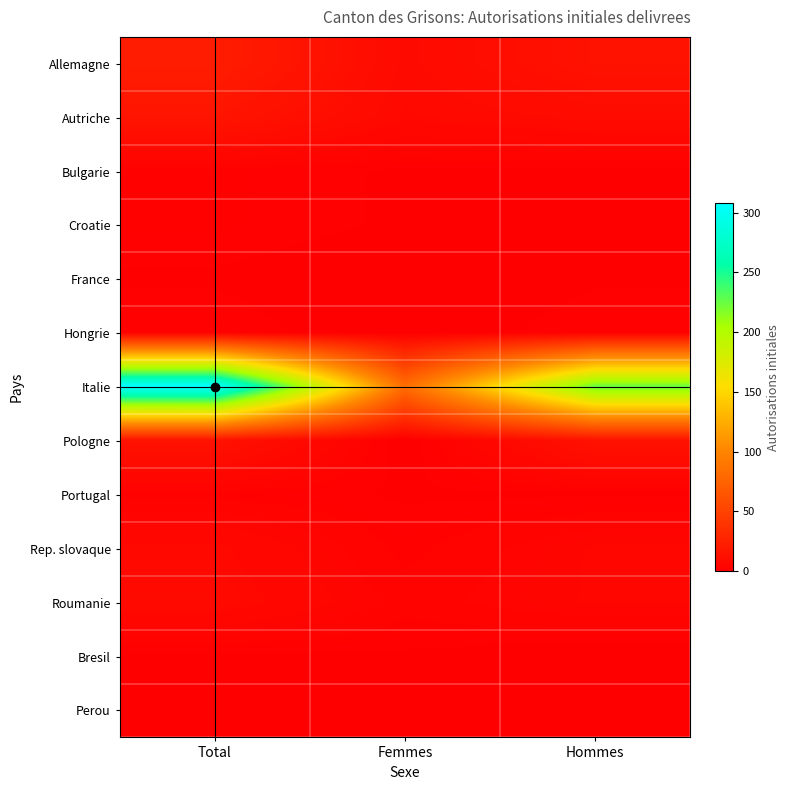

What is the difference between the highest and lowest values at Total?

307